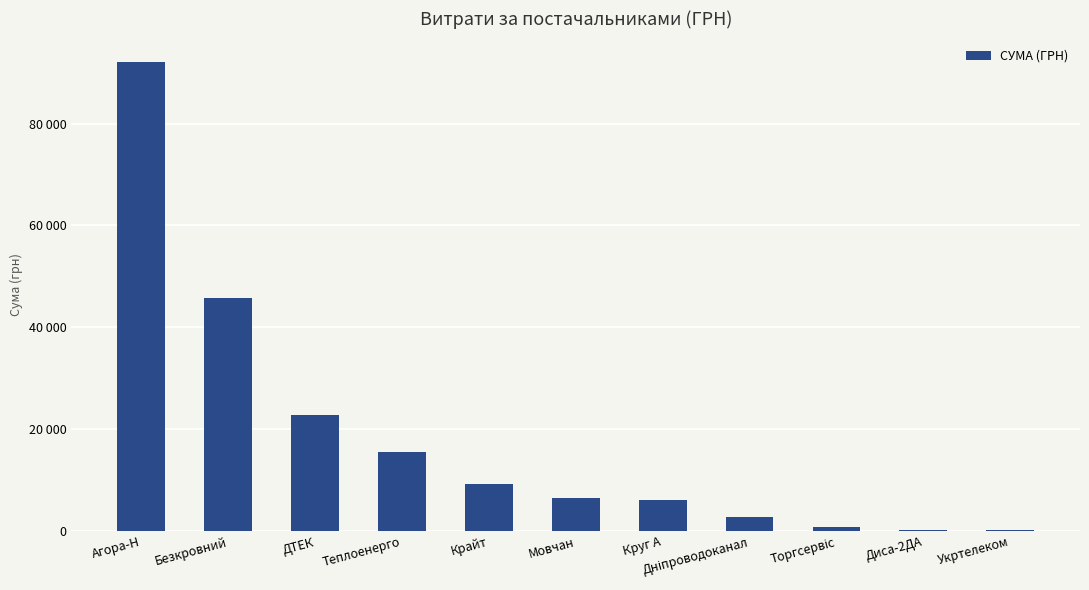

Read the value at Дніпроводоканал.

2712.0